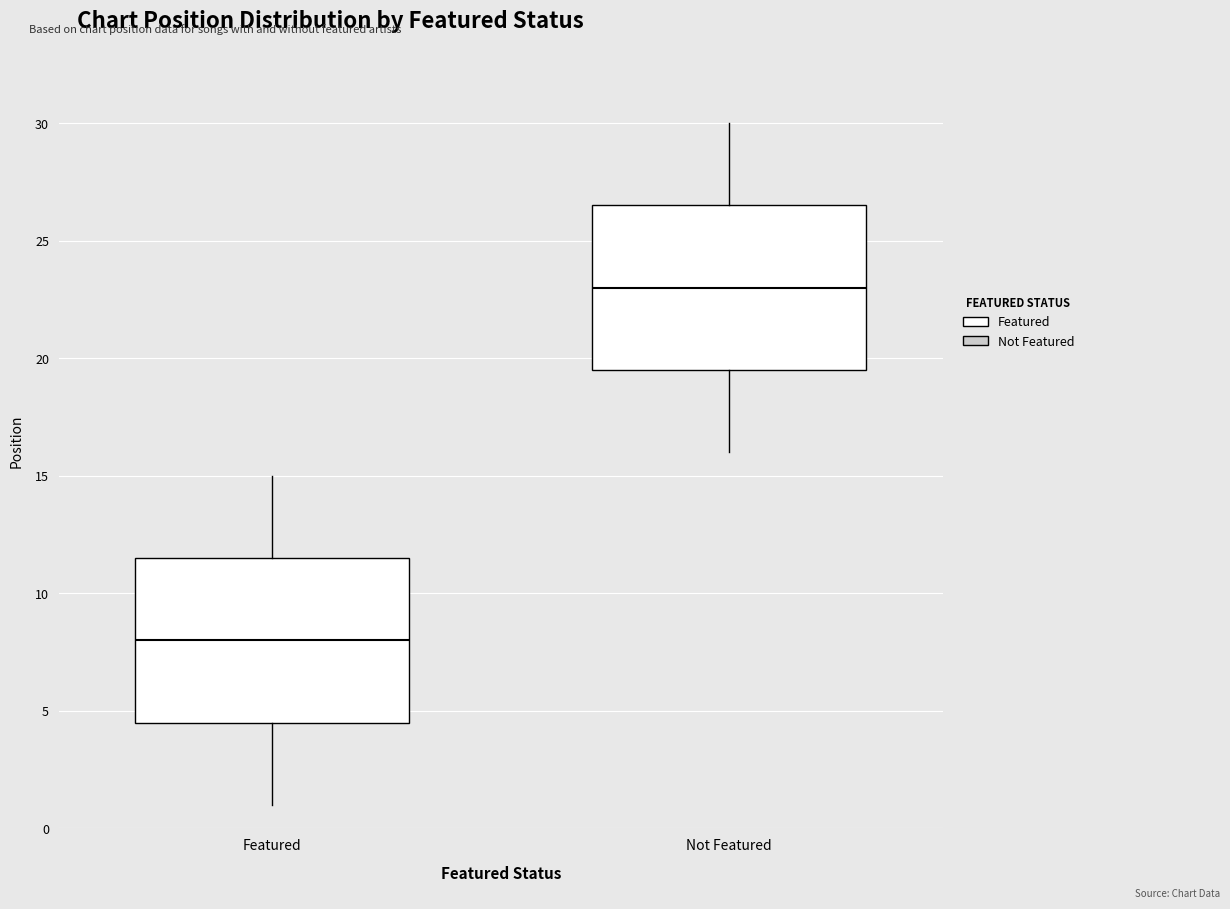

Reading left to right, read every box against the y-axis: the position of its median line, the range the box covers, and the ends of its whiskers. The values are not printed on the chart, so give them approximately, as read against the axis.

Featured: median 8.0, box 4.5 to 11.5, whiskers 1.0 to 15.0
Not Featured: median 23.0, box 19.5 to 26.5, whiskers 16.0 to 30.0